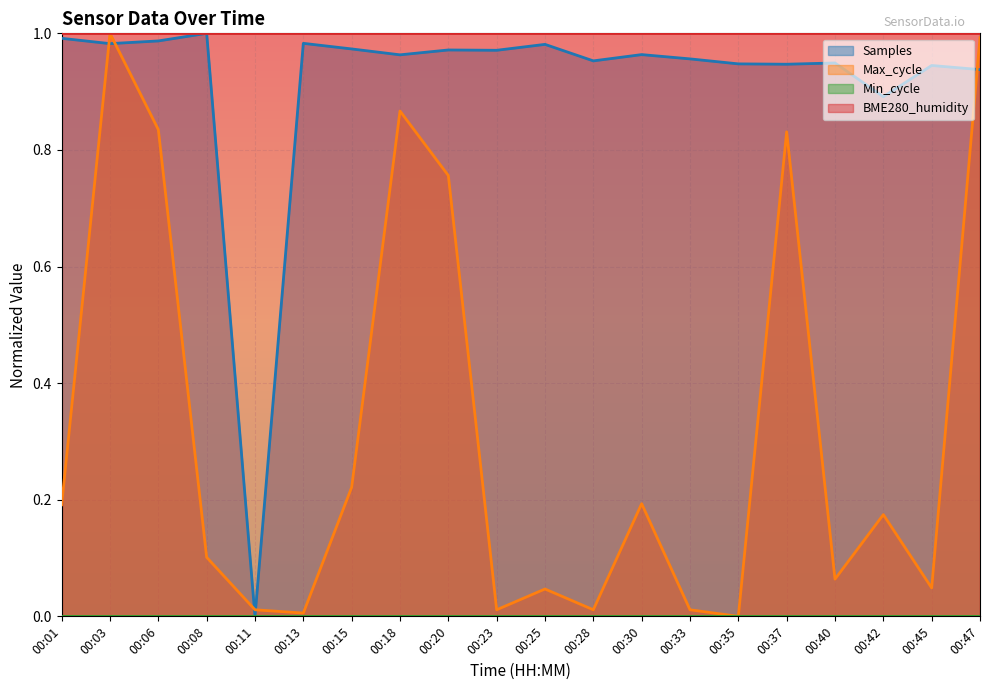

At how many categories does at least one series exceed 0?

20